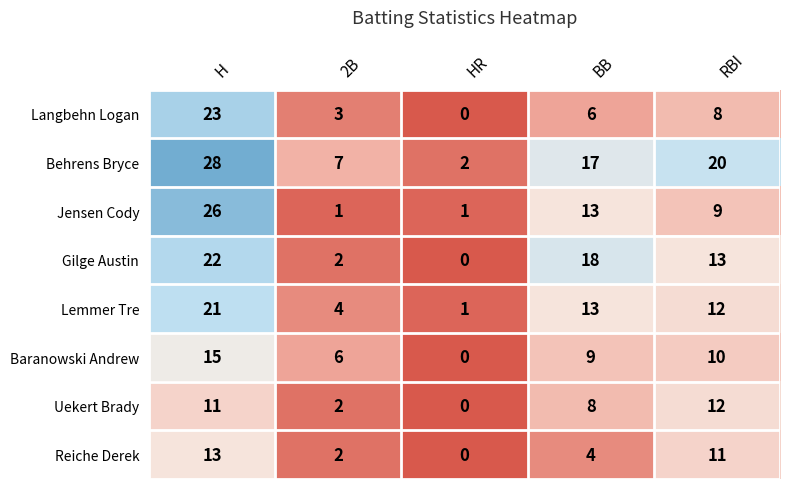

How many Behrens Bryce values are between 7 and 20?

3